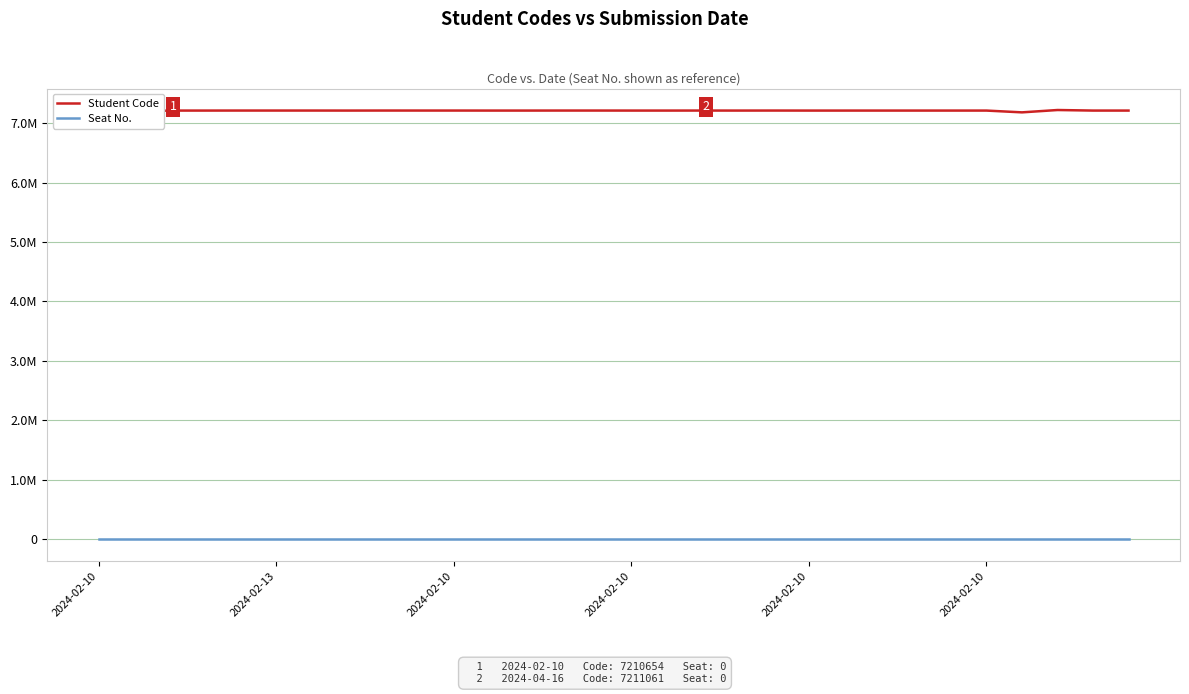

At how many categories does at least one series exceed 1978402?

30